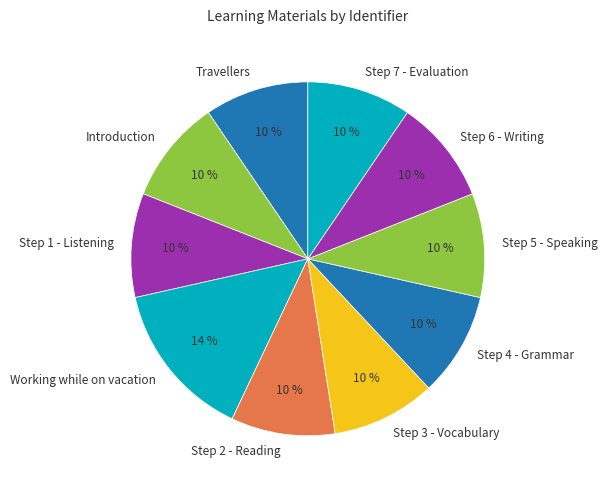

Approximately how many times larger is the value at Step 3 - Vocabulary compared to Step 5 - Speaking?

1.0